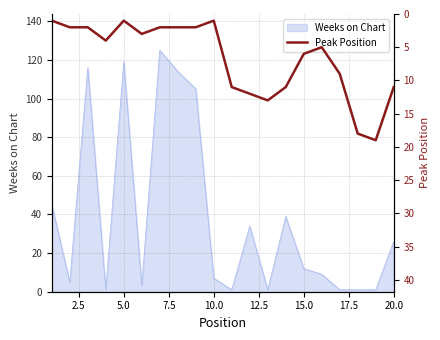

True or false: Weeks on Chart has a value of 4 at 15.0.

False